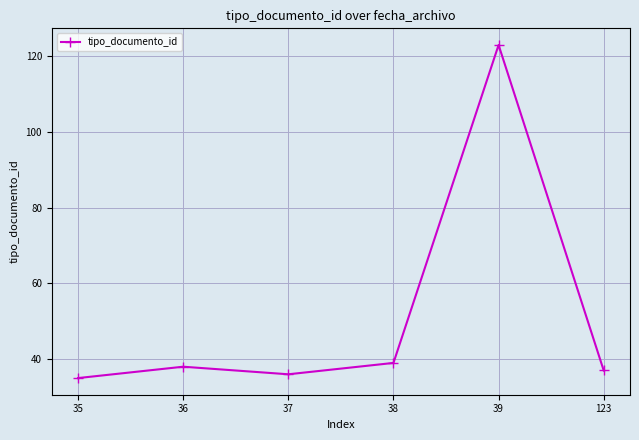

How many distinct data groups are displayed?

1